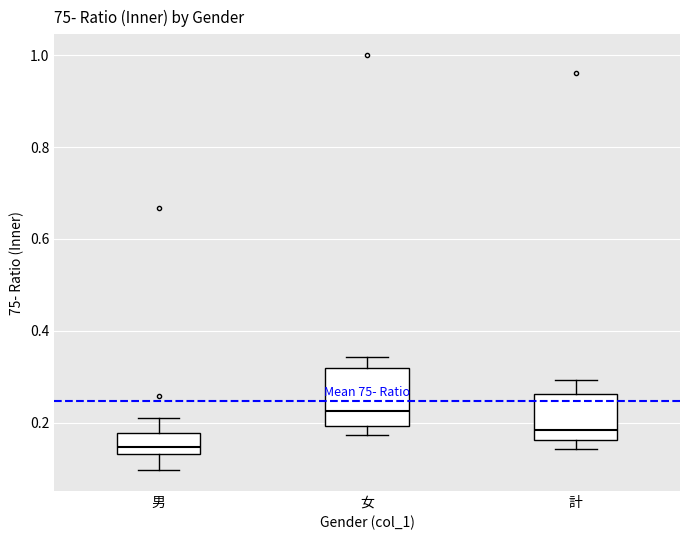

Which box has the highest median line?

女